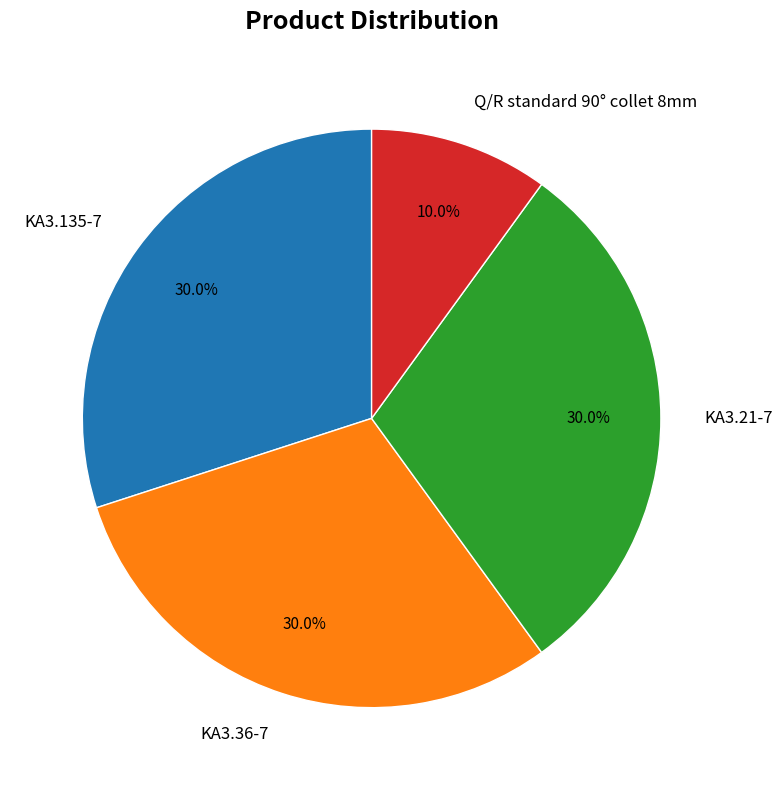

What is the total percentage of KA3.135-7 and KA3.21-7?

60.0%